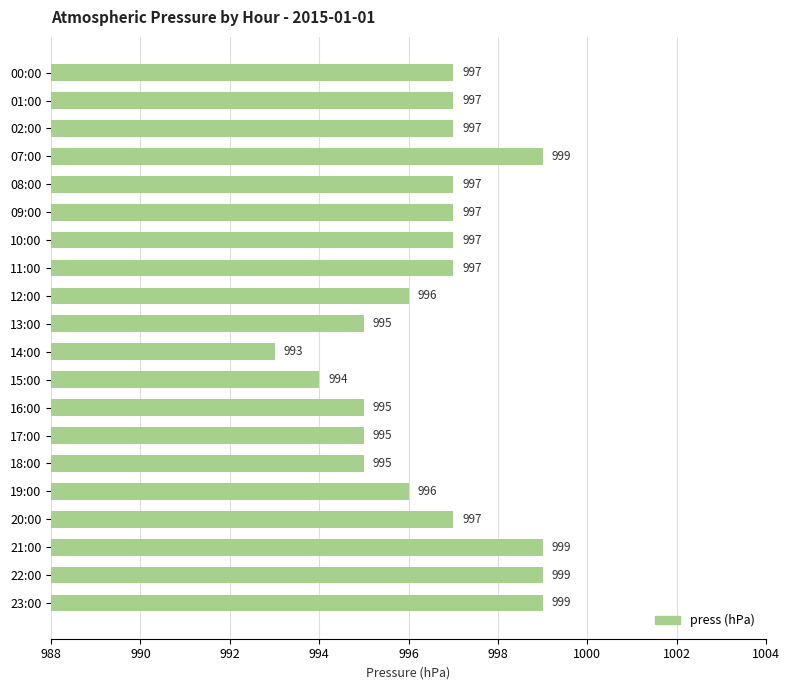

What is the difference between the maximum and second lowest values?

5